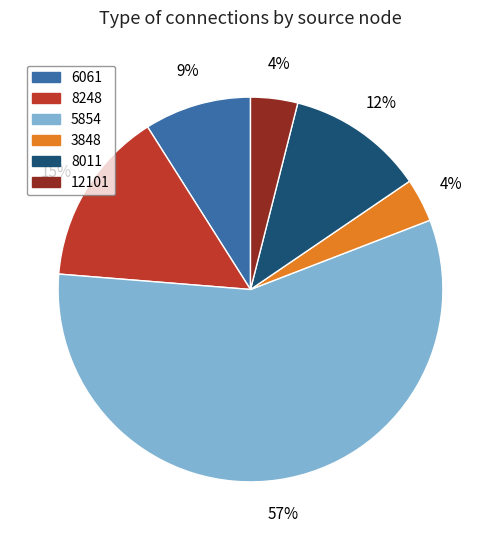

Is there any slice that represents more than half of the pie?

Yes